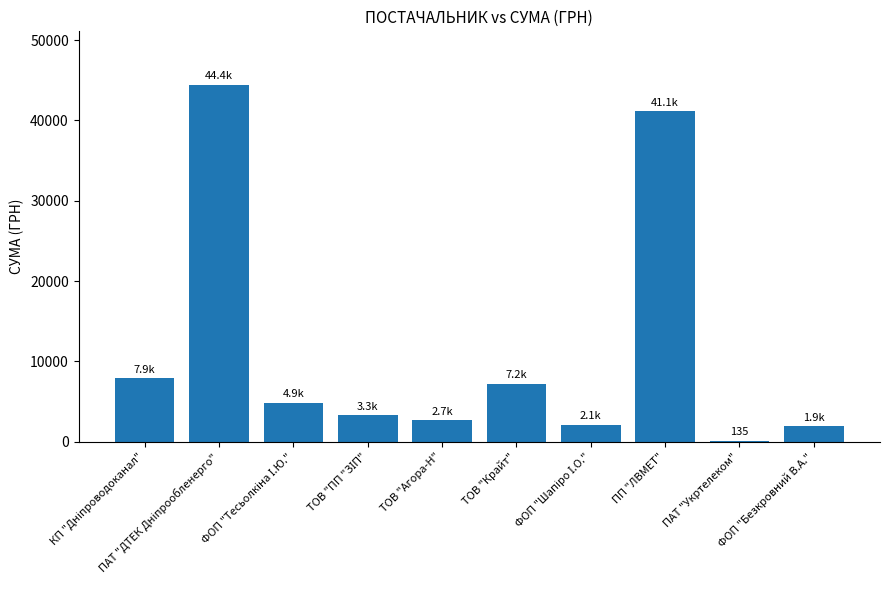

What is the greatest value displayed?

44424.2